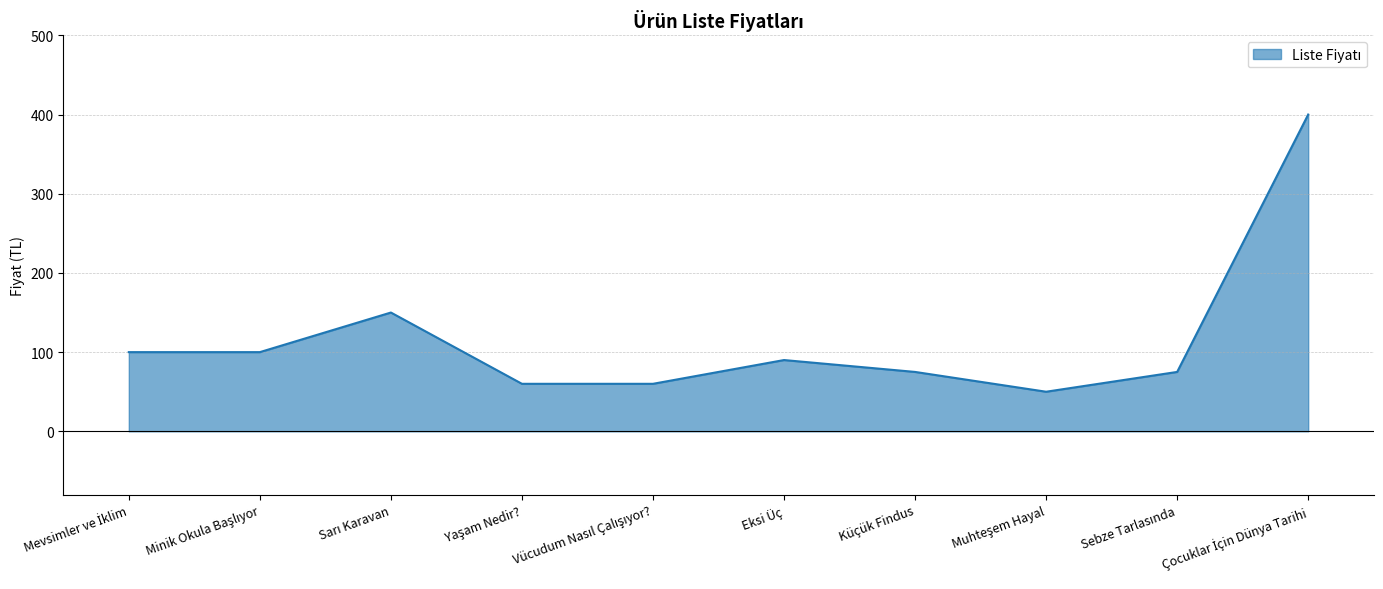

Does the chart display data point markers on the line(s)?

No